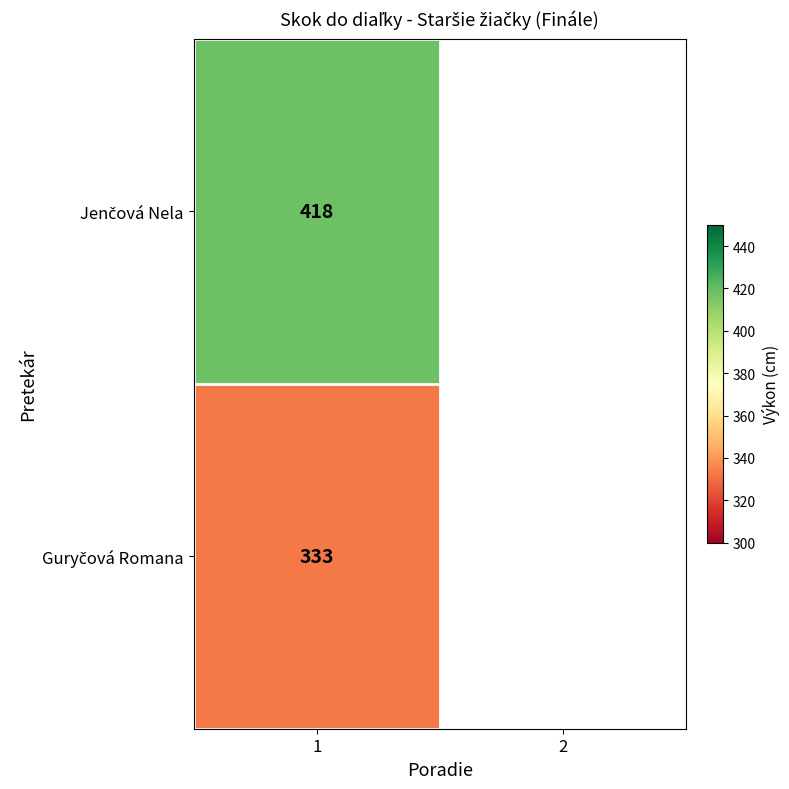

What is the total value across all series at 1?

751